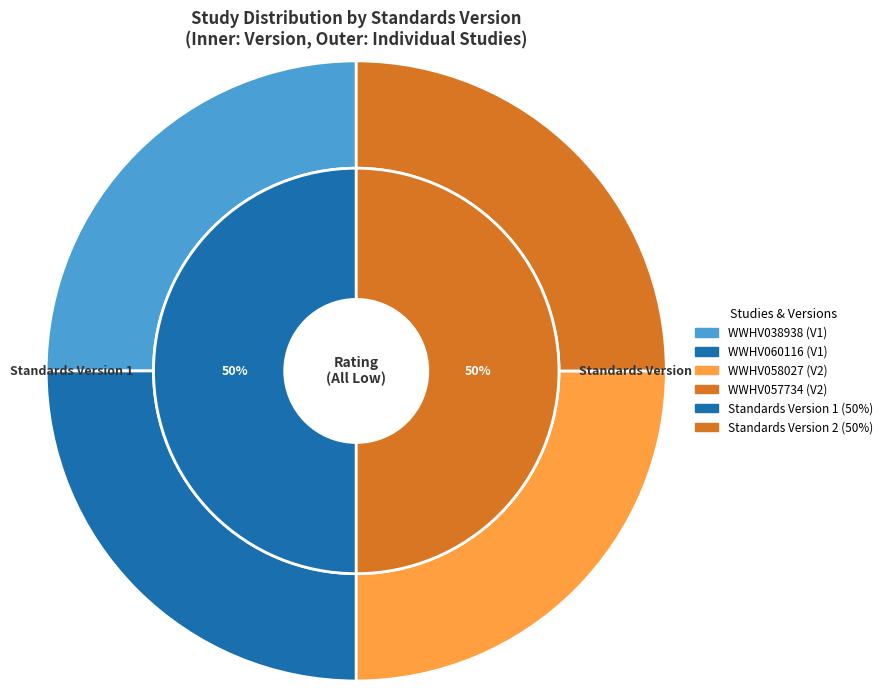

Is there a majority slice in this chart?

No